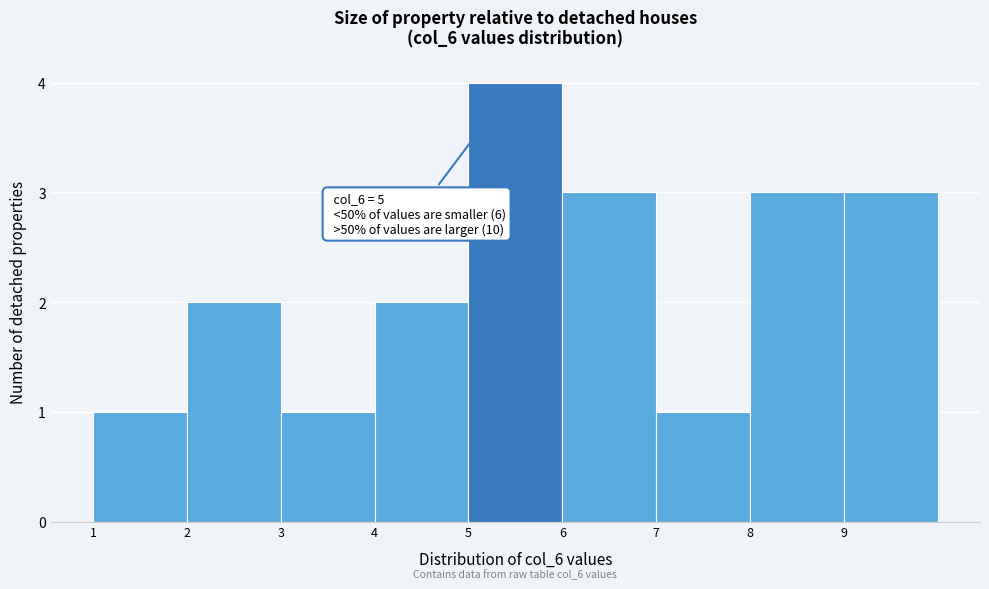

Which range on the x-axis has the tallest bar?

5 to 6